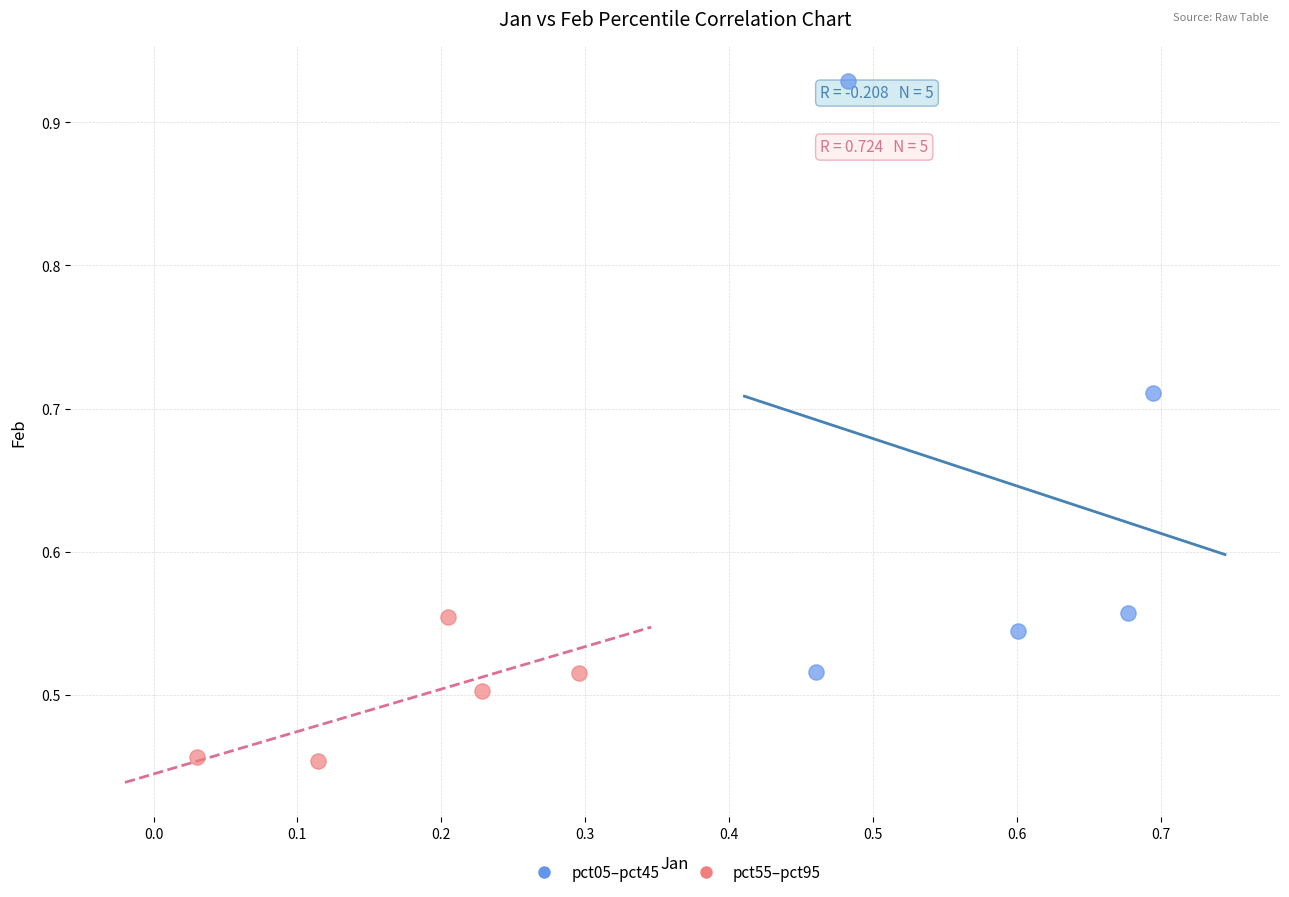

Which series contains the highest Y value?

pct05–pct45